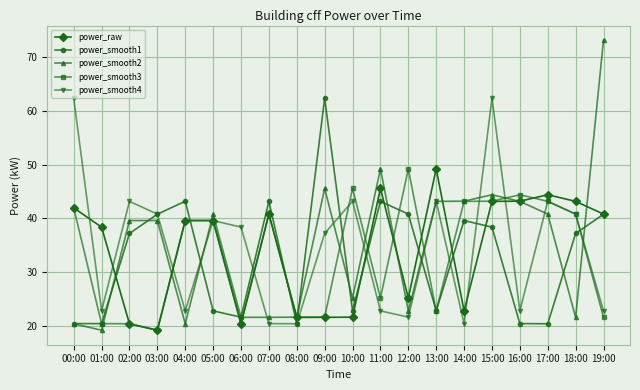

What is the total value across all series at 02:00?

160.8